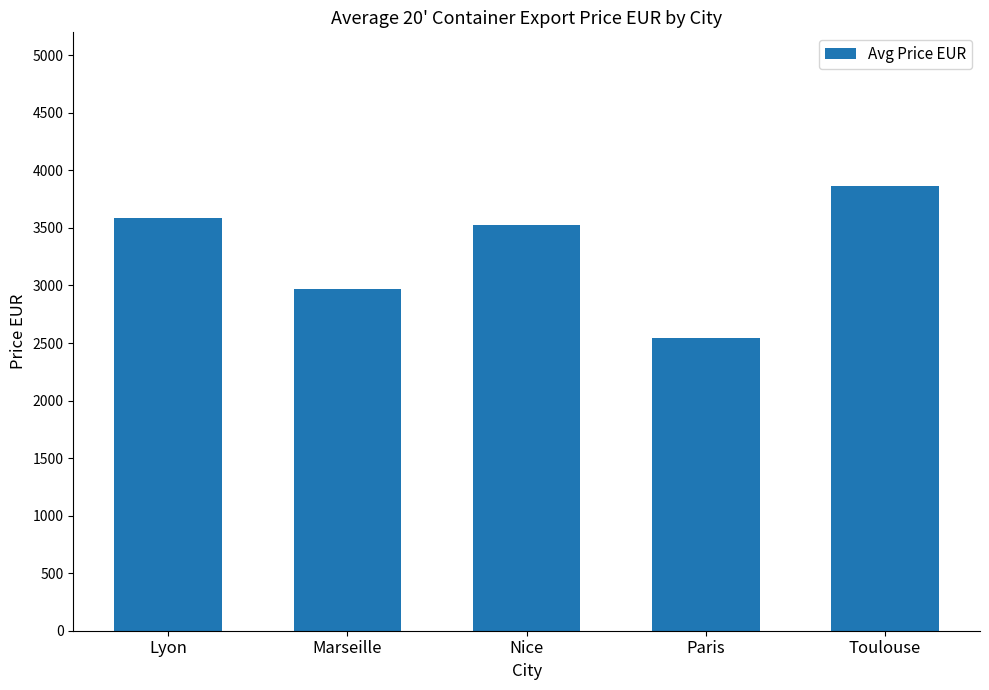

What is the average value?

3296.9